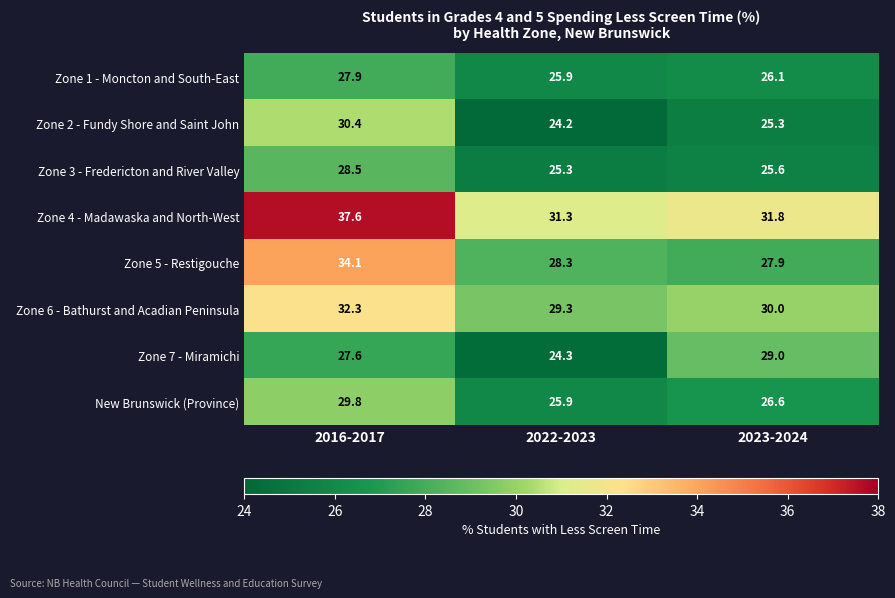

The value of Zone 5 - Restigouche at 2022-2023 is 38.2. True or false?

False